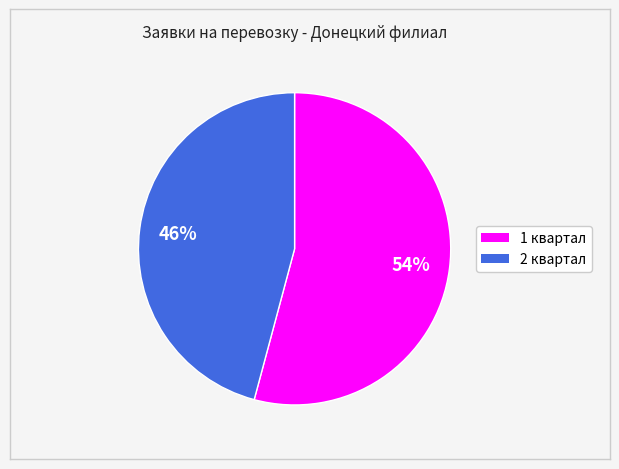

Count the number of slices in the pie.

2